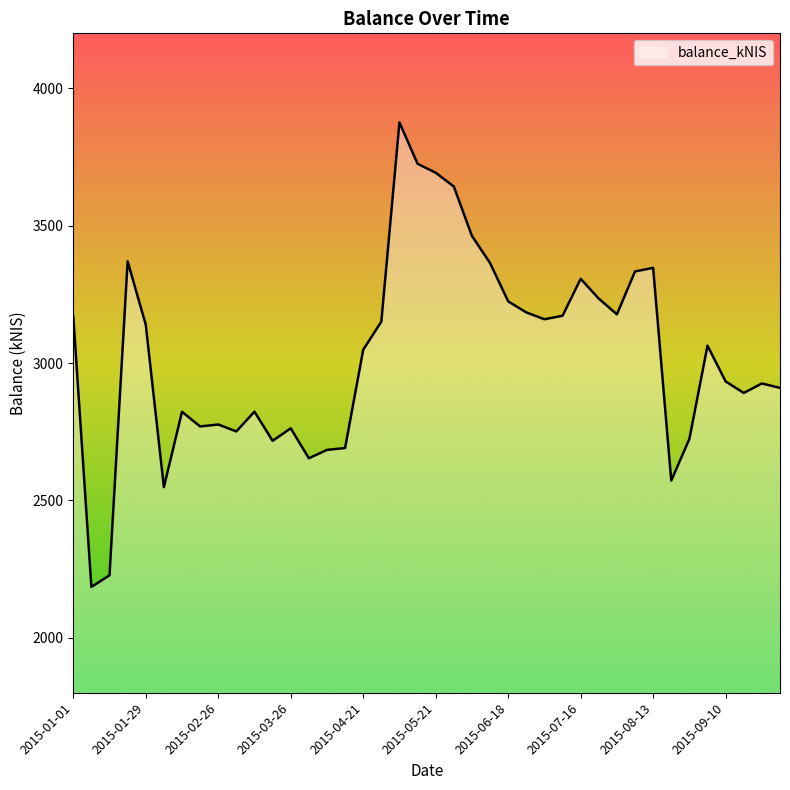

What is the difference between the maximum and minimum values?

1690.7